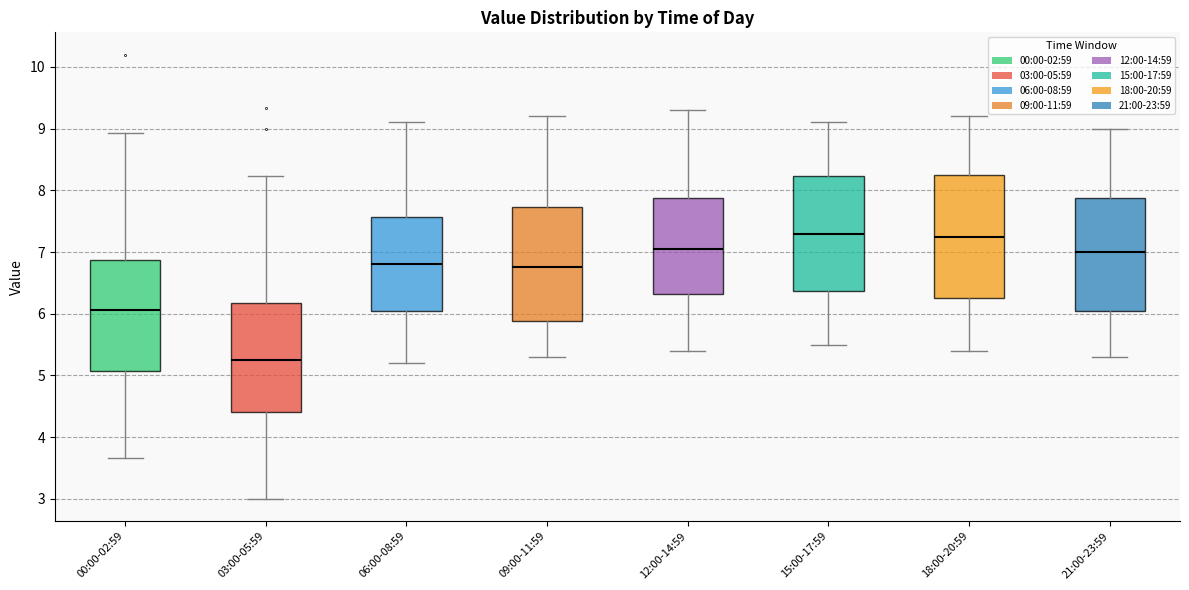

Reading left to right, read every box against the y-axis: the position of its median line, the range the box covers, and the ends of its whiskers. The values are not printed on the chart, so give them approximately, as read against the axis.

00:00-02:59: median 6.1, box 5.1 to 6.9, whiskers 3.7 to 8.9
03:00-05:59: median 5.3, box 4.4 to 6.2, whiskers 3.0 to 8.2
06:00-08:59: median 6.8, box 6.1 to 7.6, whiskers 5.2 to 9.1
09:00-11:59: median 6.8, box 5.9 to 7.7, whiskers 5.3 to 9.2
12:00-14:59: median 7.1, box 6.3 to 7.9, whiskers 5.4 to 9.3
15:00-17:59: median 7.3, box 6.4 to 8.2, whiskers 5.5 to 9.1
18:00-20:59: median 7.3, box 6.3 to 8.3, whiskers 5.4 to 9.2
21:00-23:59: median 7.0, box 6.1 to 7.9, whiskers 5.3 to 9.0